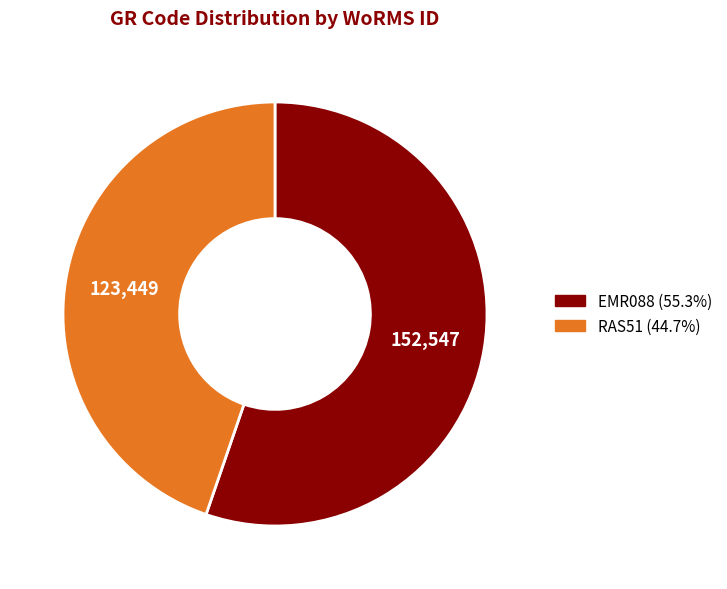

Approximately how many times larger is the value at EMR088 compared to RAS51?

1.2